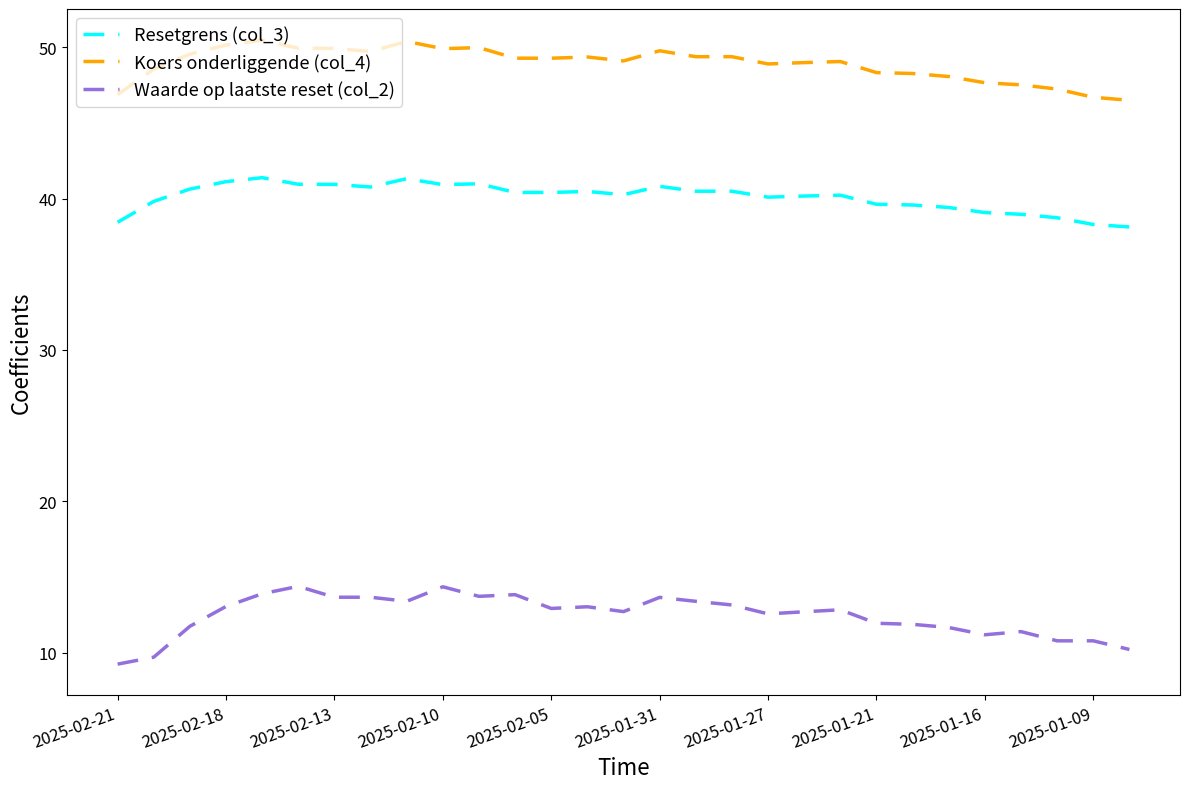

What is the difference between the maximum and minimum values in the Resetgrens (col_3) series?

3.3